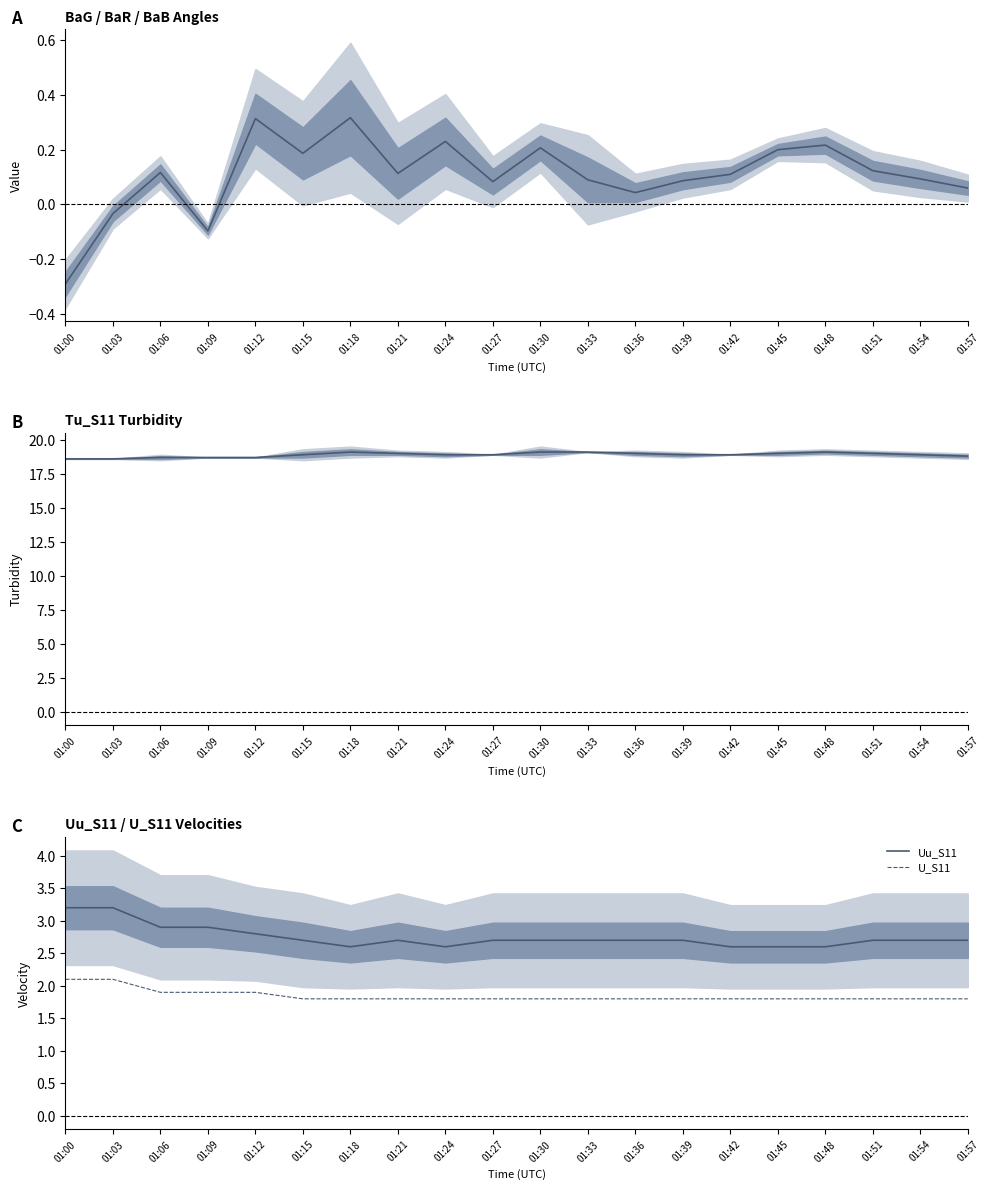

True or false: Uu_S11 has more than 0 points higher than both neighbors.

True